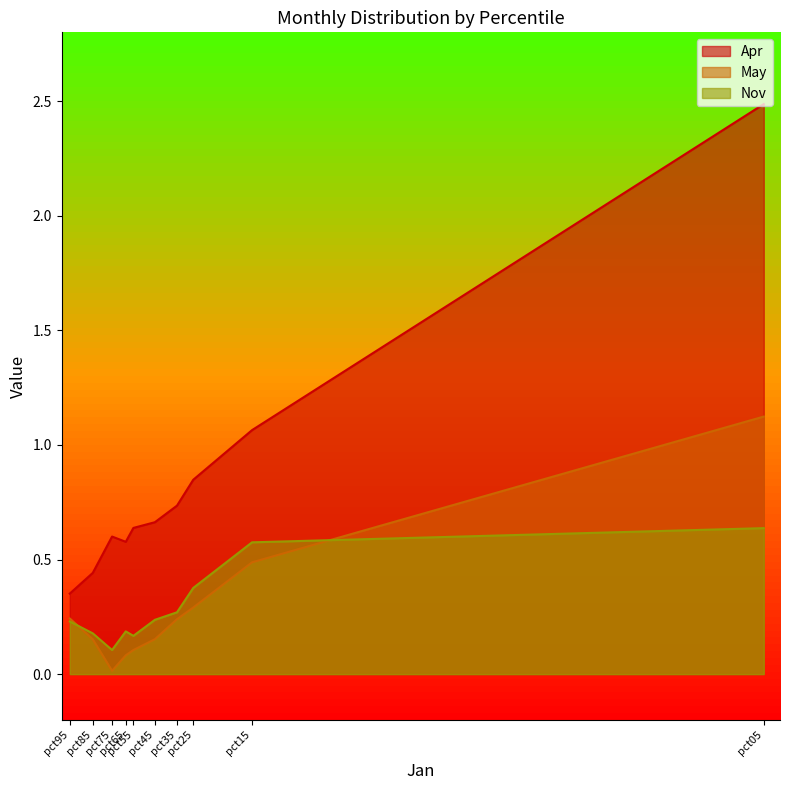

At which label is Apr closest to 1?

pct15